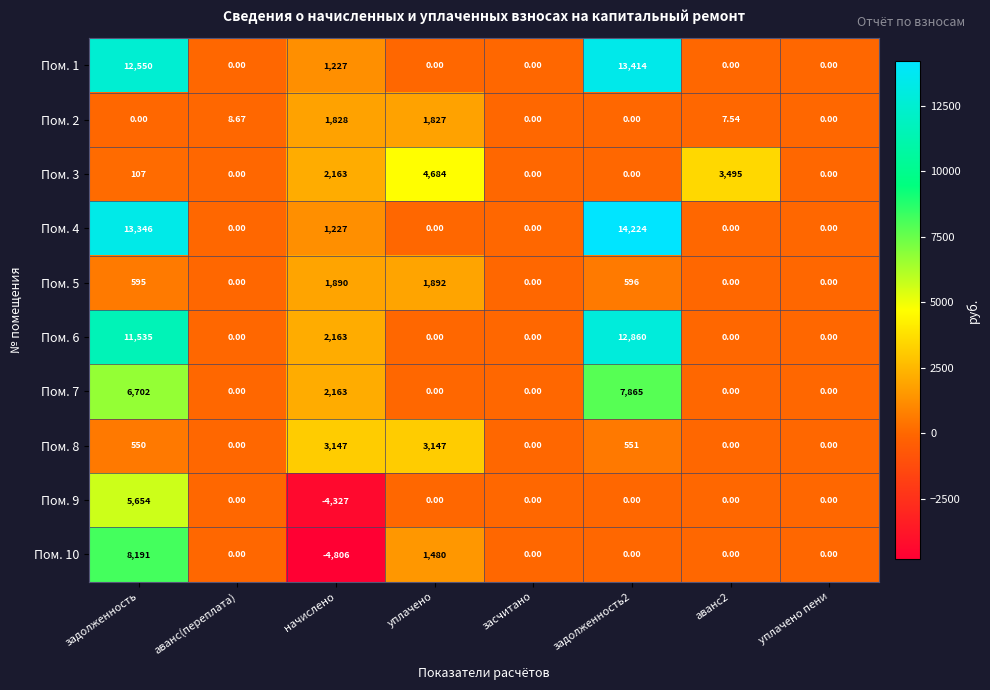

Which category has the lowest value in the Пом. 9 series?

начислено